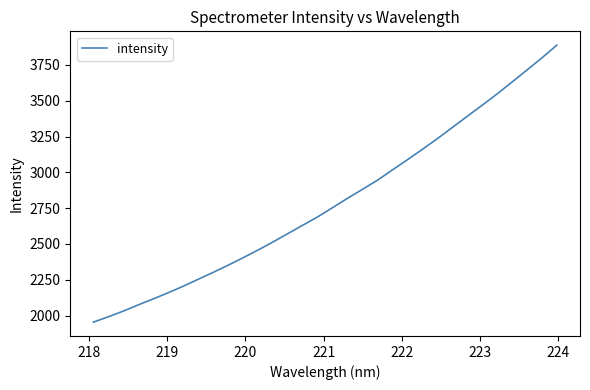

What is the maximum value shown in the chart?

3887.9